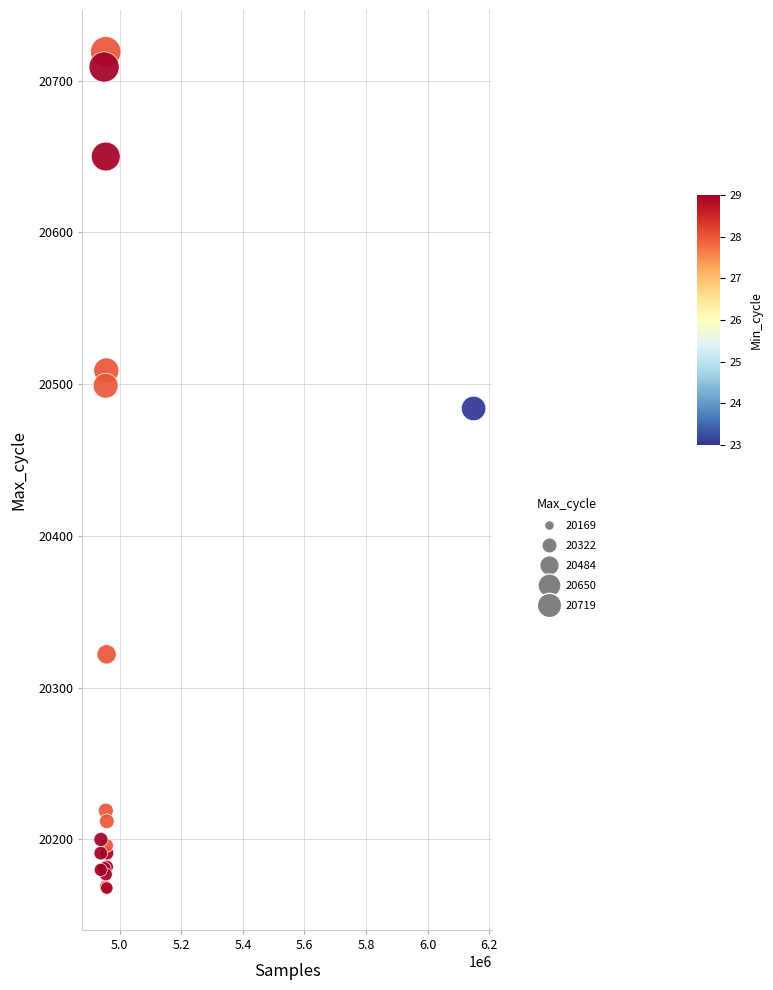

What Y value in the scatter plot is closest to 20443?

20484